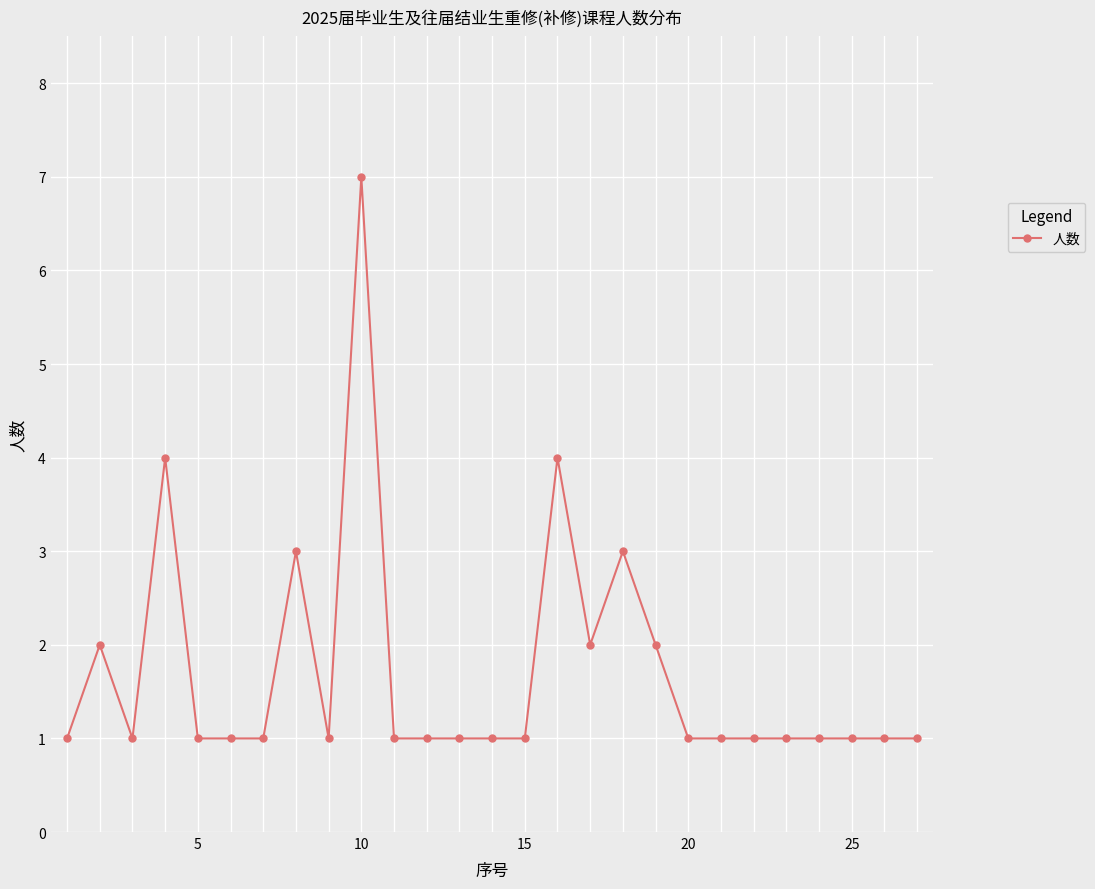

What is the minimum value shown in the chart?

1